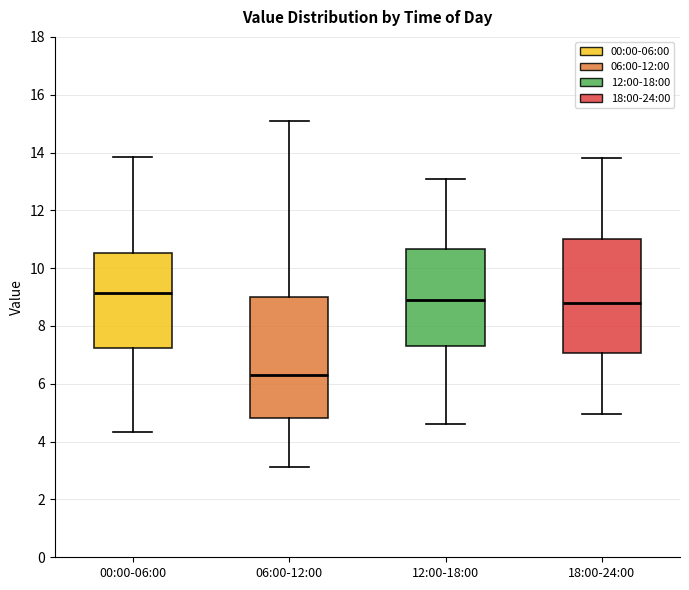

Comparing the boxes themselves (not the whiskers), which one is the tallest?

06:00-12:00